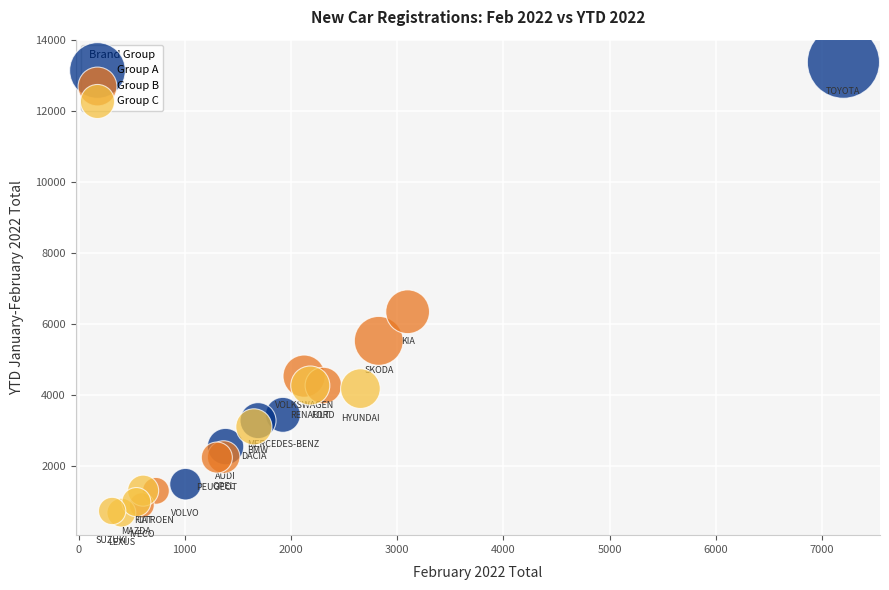

Which series has the widest spread of Y values?

Group A